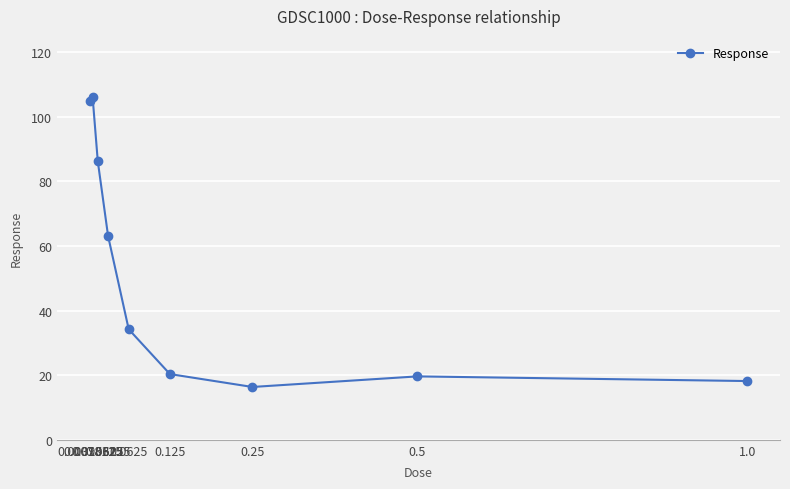

How many series are shown in this chart?

1